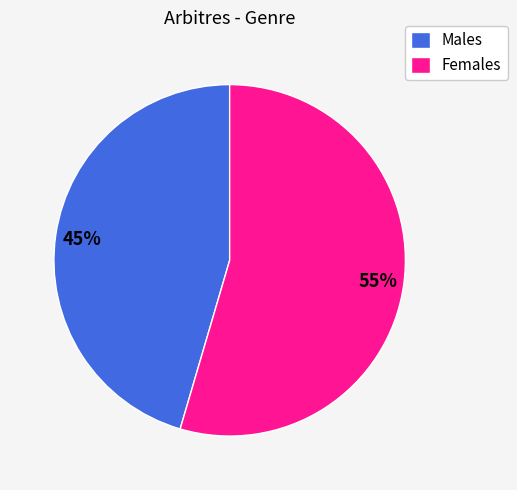

What is the largest slice in the pie chart?

Females